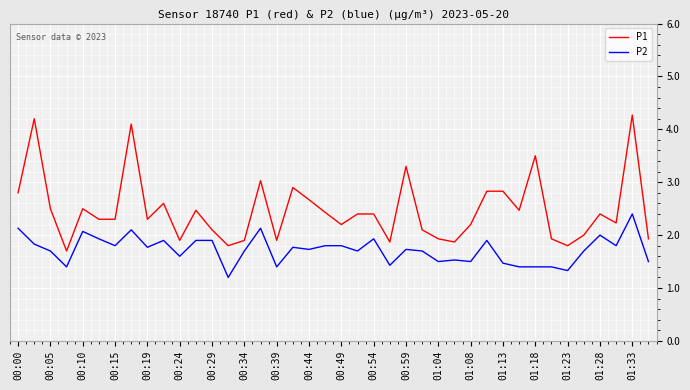

Which series has the widest spread of values?

P1